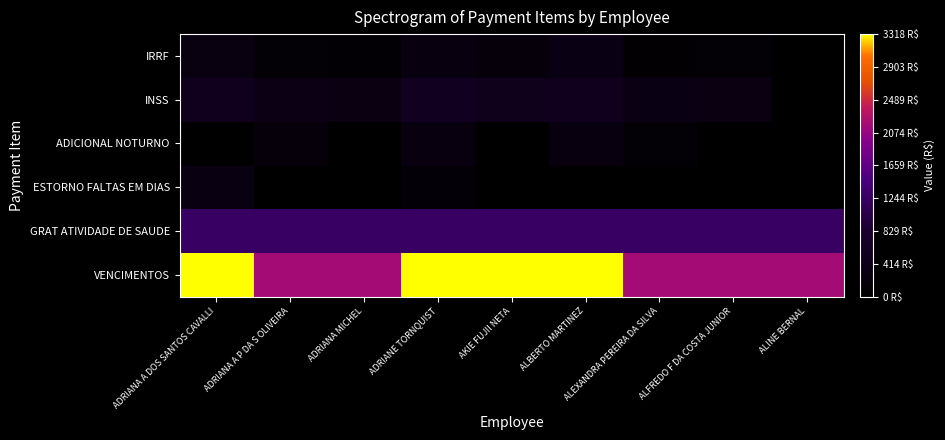

How many data points does each series have?

9